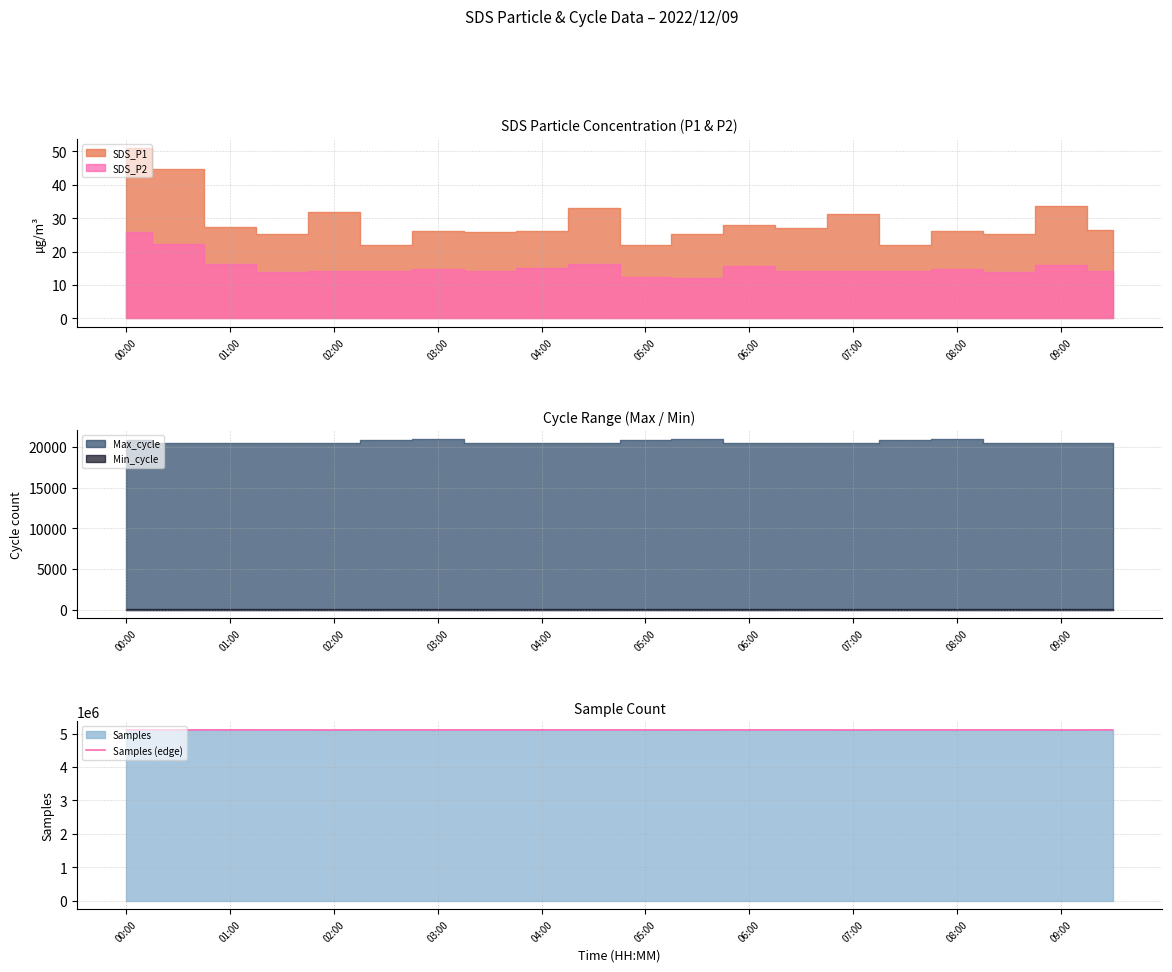

True or false: the data shows 5113217 at 13.

True